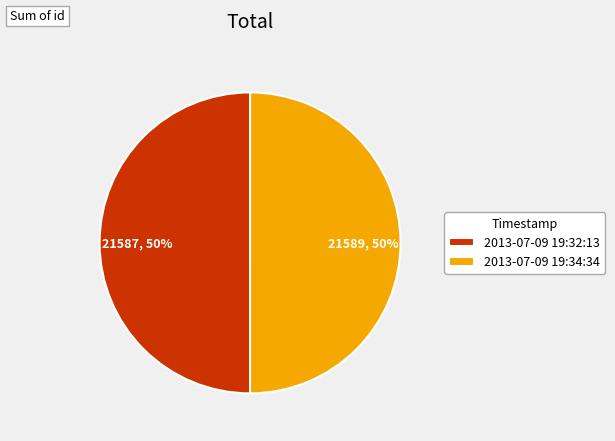

What percentage is the 2013-07-09 19:32:13 slice, to the nearest percent?

50%